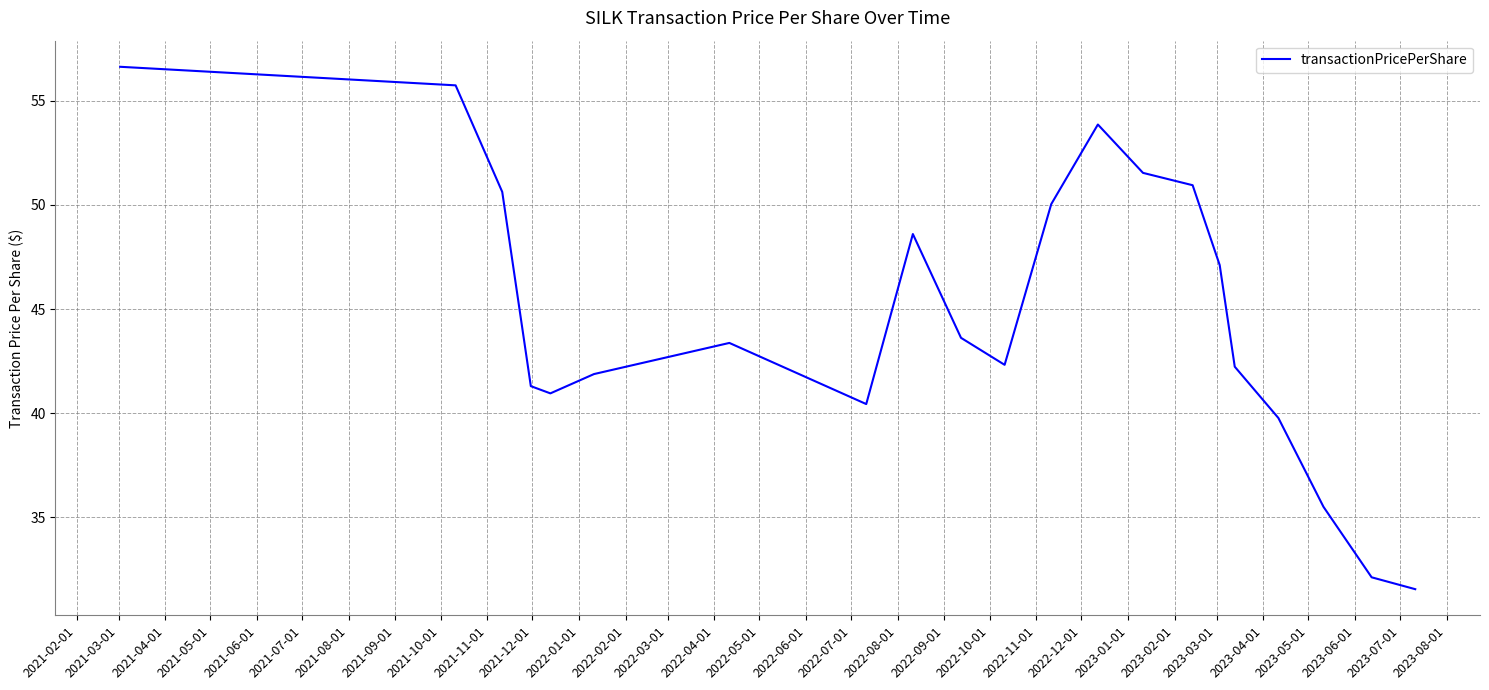

What is the greatest value displayed?

56.6